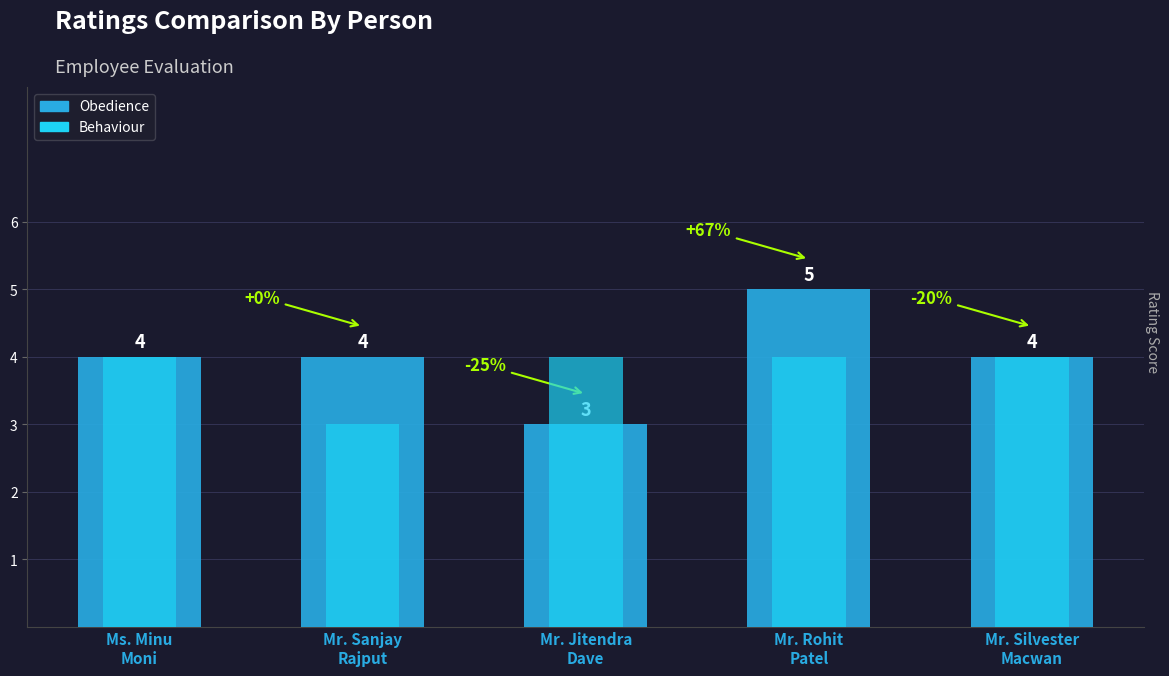

True or false: Obedience has a value of 6 at Mr. Silvester
Macwan.

False